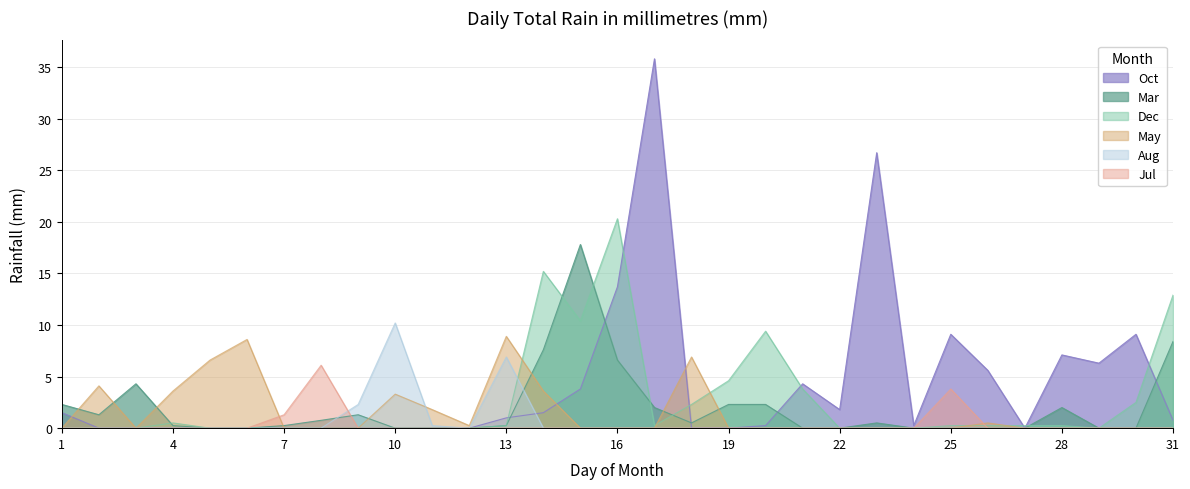

At 24, list the series in order from largest to smallest.

Oct, Mar, Dec, May, Aug, Jul